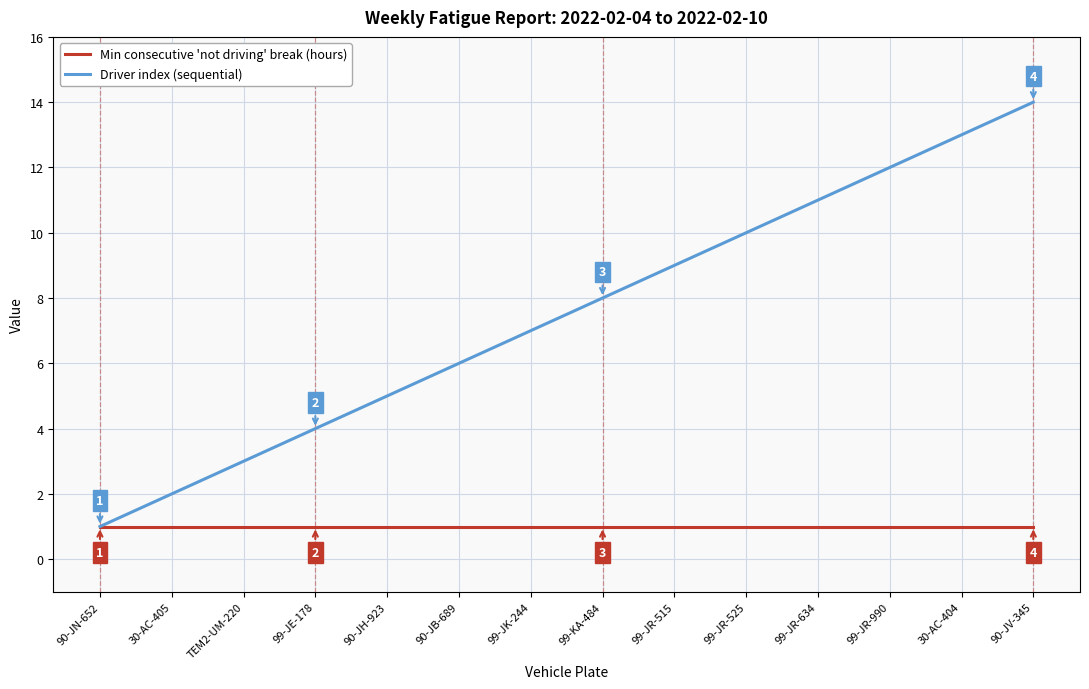

True or false: Min consecutive 'not driving' break (hours) has a value of 0 at 30-AC-405.

False